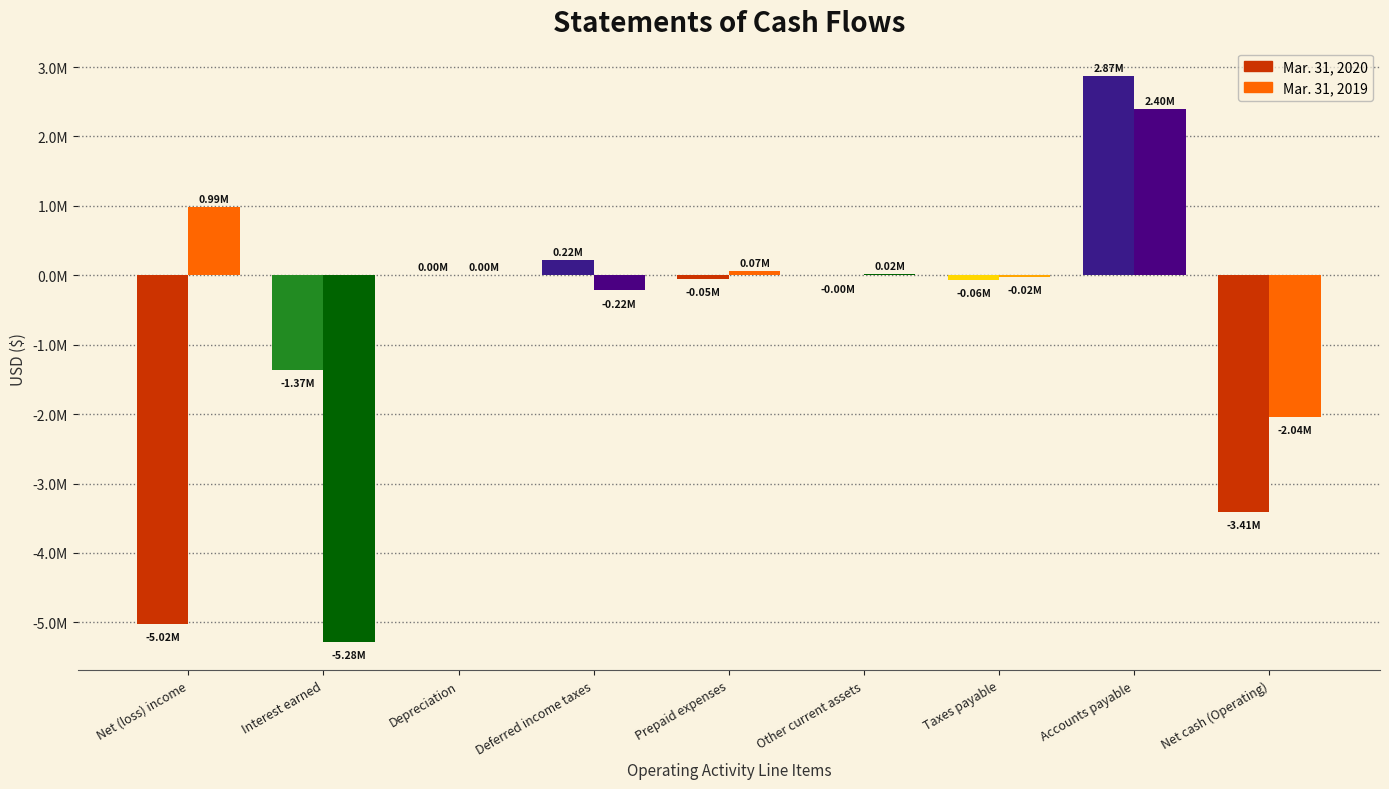

Is the value of Mar. 31, 2019 at Prepaid expenses greater than the value of Mar. 31, 2020 at Deferred income taxes?

No